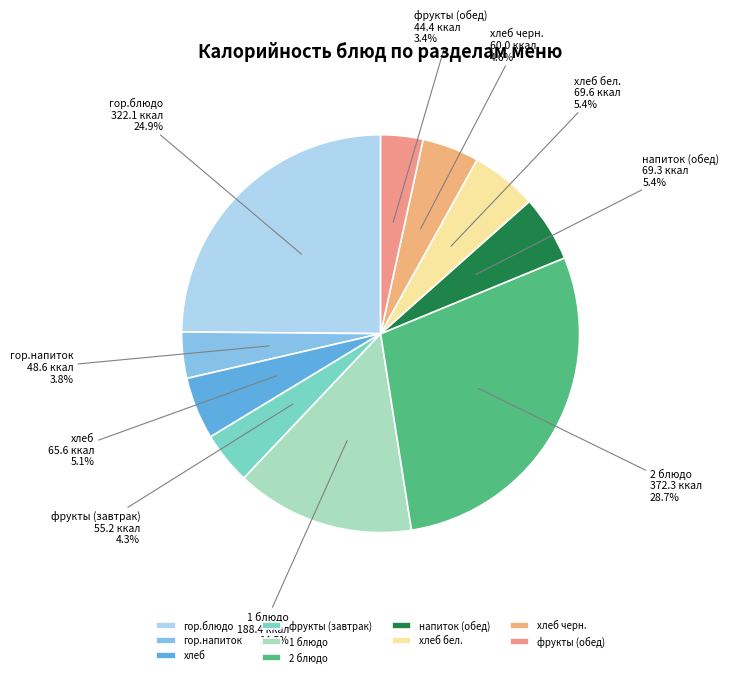

Count the number of slices in the pie.

10